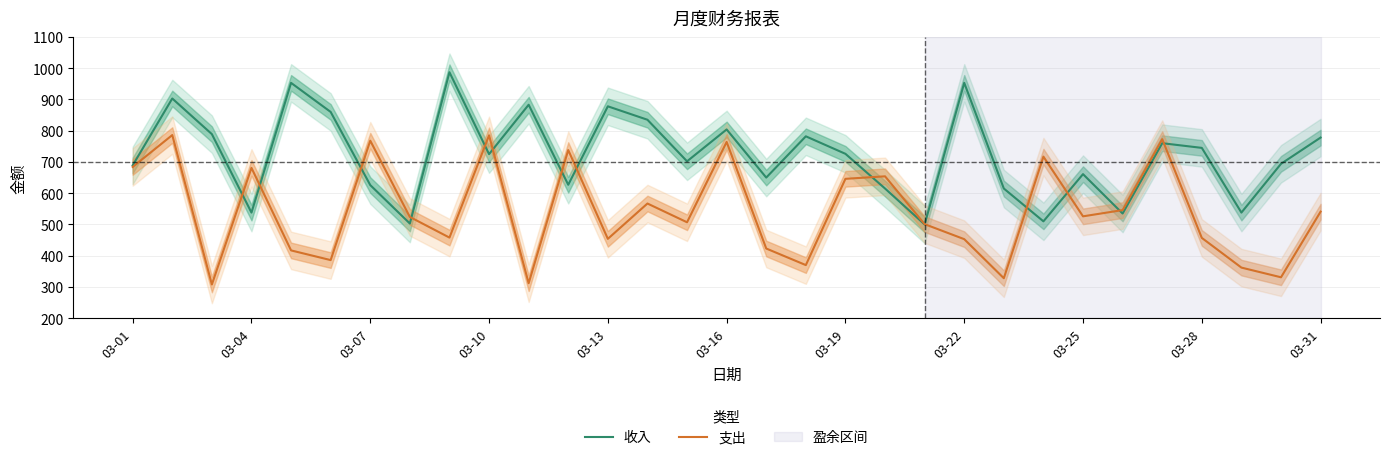

In 支出, how many points are lower than both neighbors (excluding endpoints)?

10